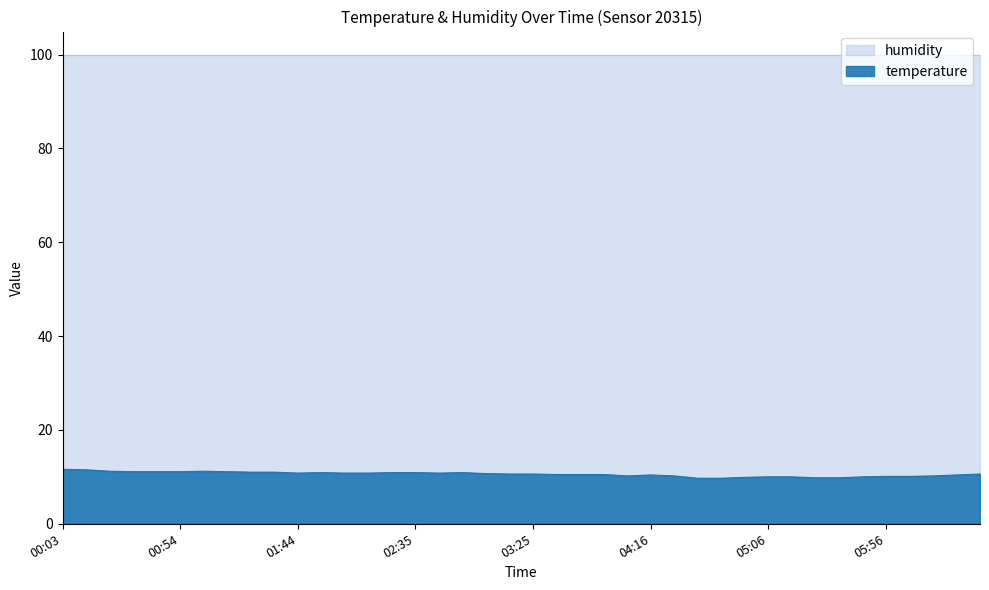

What is the label of the 31st point from the left?

05:06